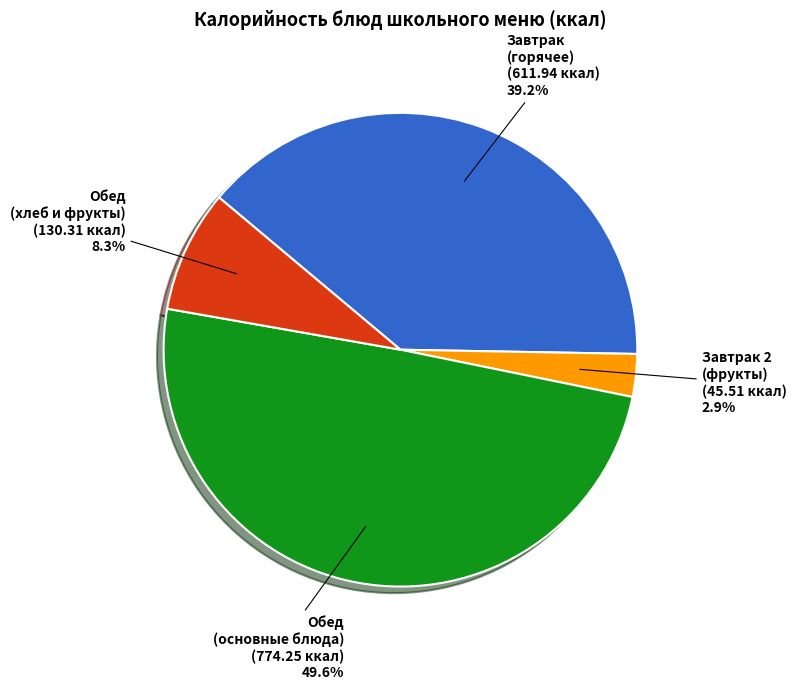

Do Обед (хлеб и фрукты) and Завтрак (горячее) together represent more than half of the pie?

No